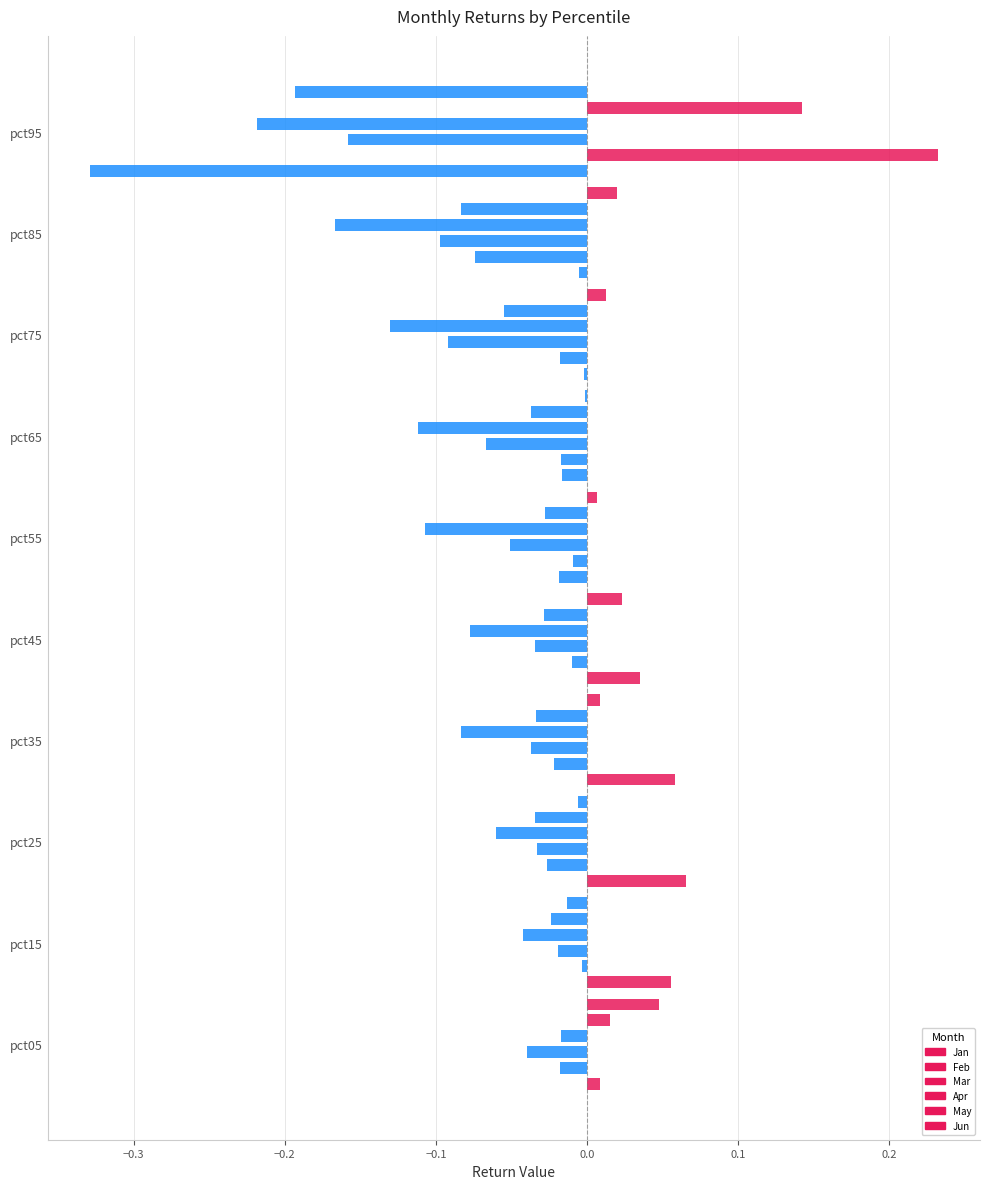

True or false: Apr has a value of -0.0 at pct05.

False